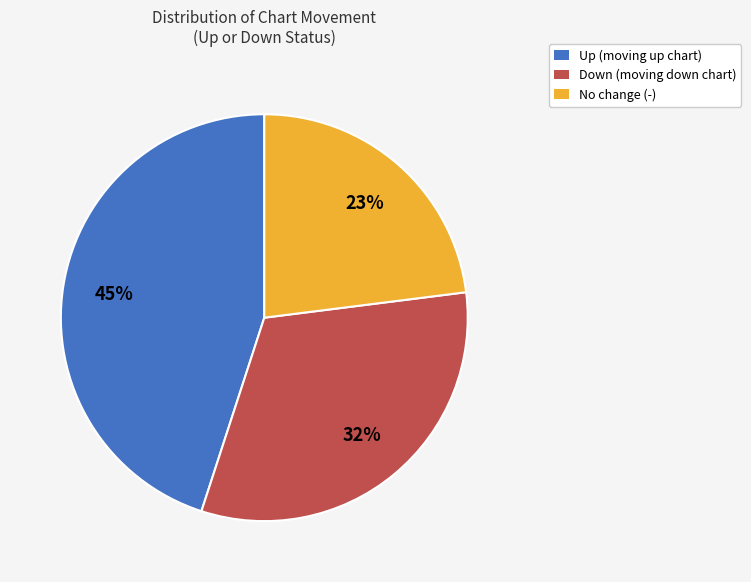

What percentage is the Up (moving up chart) slice, to the nearest percent?

45%